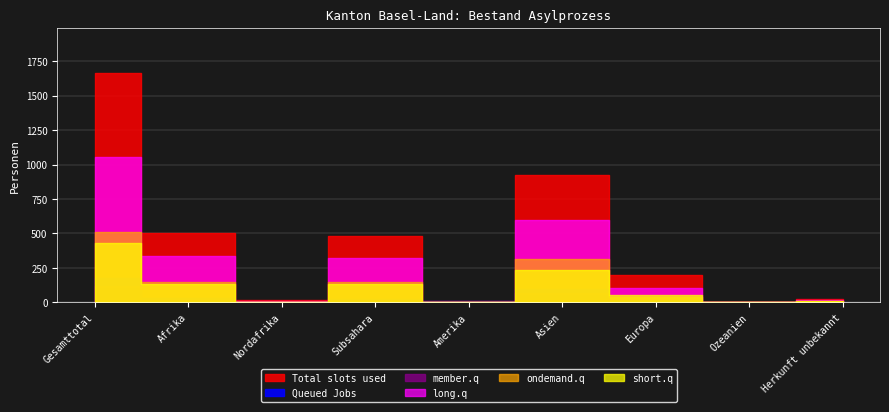

Rank the series by their maximum value, from highest to lowest.

Total slots used, long.q, ondemand.q, short.q, Queued Jobs, member.q